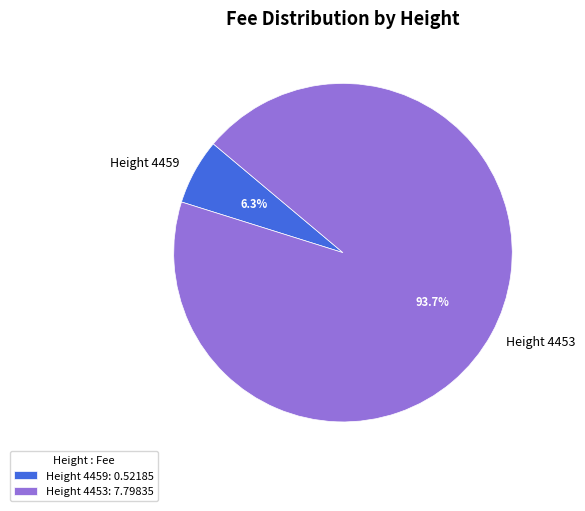

Combined, what portion of the pie is Height 4459 and Height 4453?

100.0%